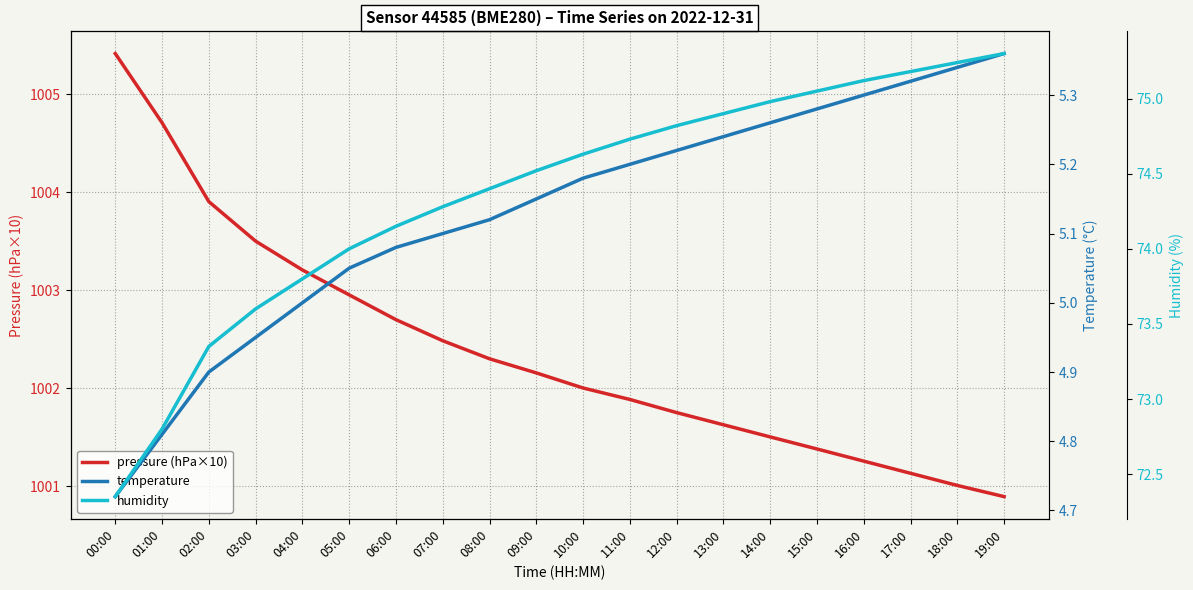

True or false: humidity and temperature cross at least once.

False